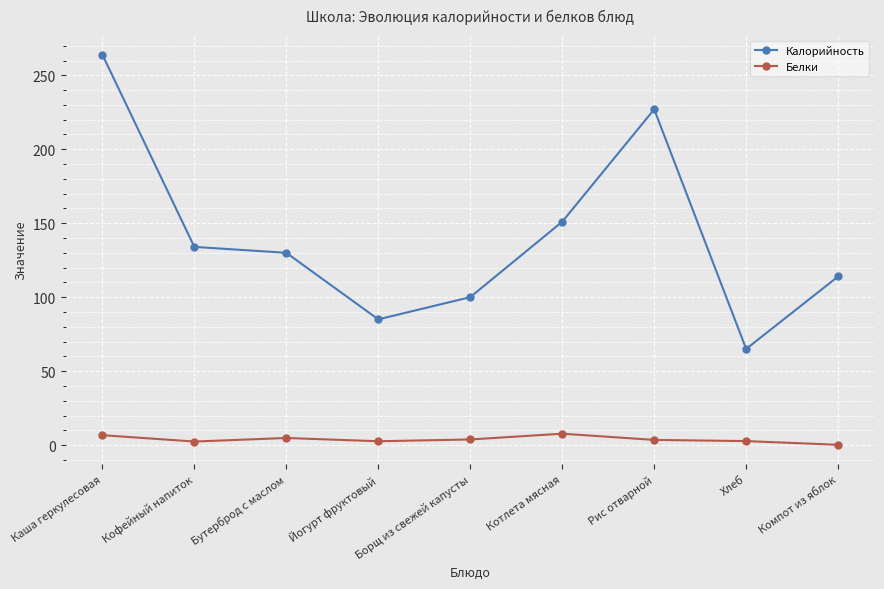

Rank the series by their average value, from highest to lowest.

Калорийность, Белки